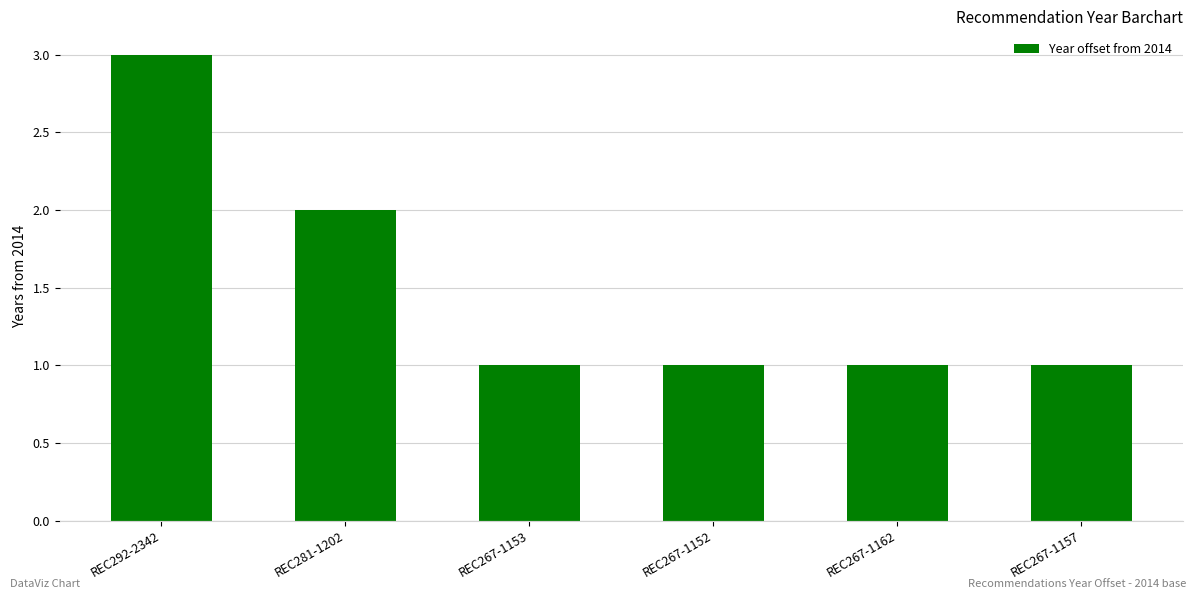

Reading left to right, what are all the values shown in this chart?

REC292-2342=3	REC281-1202=2	REC267-1153=1	REC267-1152=1	REC267-1162=1	REC267-1157=1